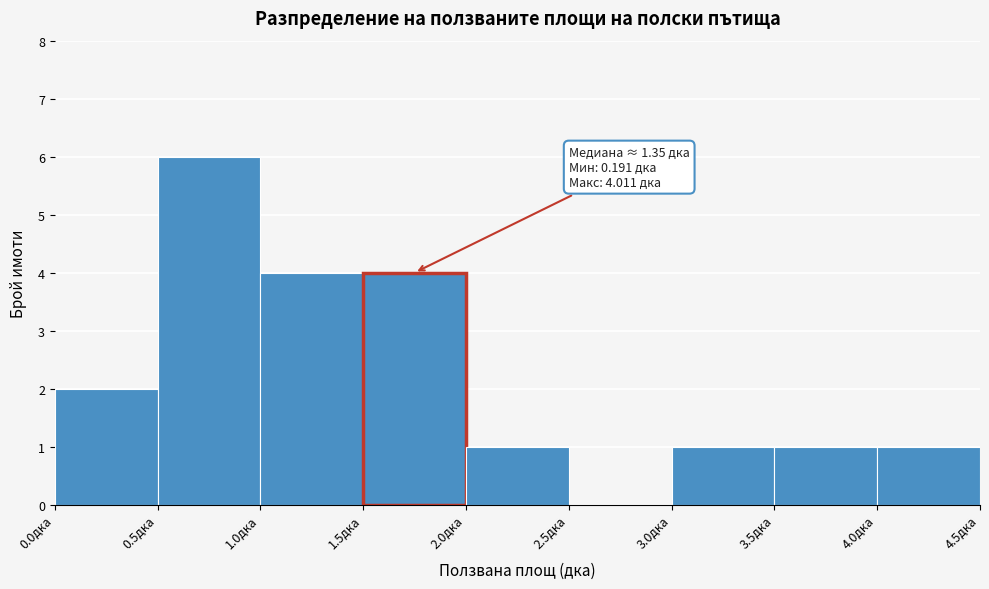

Which range on the x-axis has the tallest bar?

0.5 to 1.0